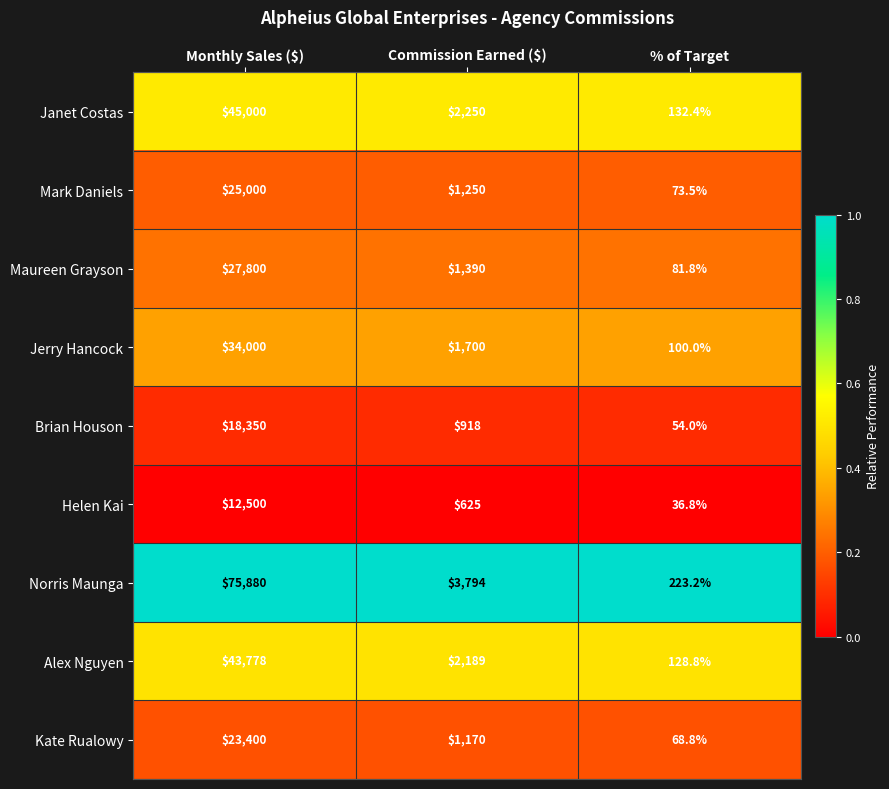

Where is Alex Nguyen nearest to the value 21953?

Commission Earned ($)